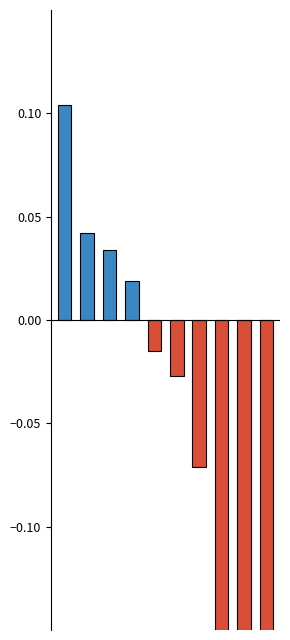

Which has a higher value, Brayden Robertson or Aden Rudolph?

Brayden Robertson